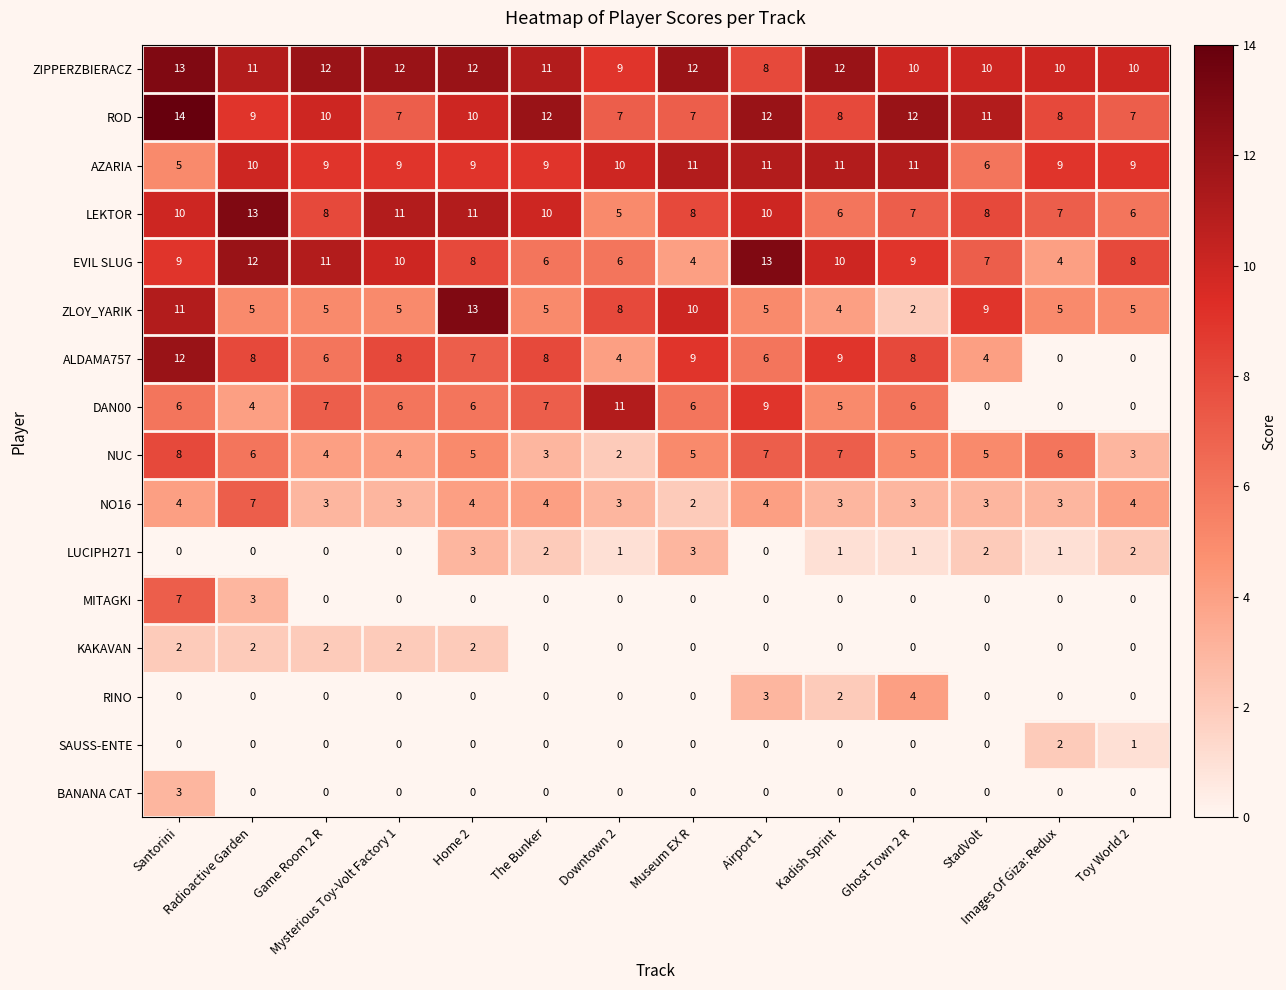

Which series has the widest spread of values?

ALDAMA757